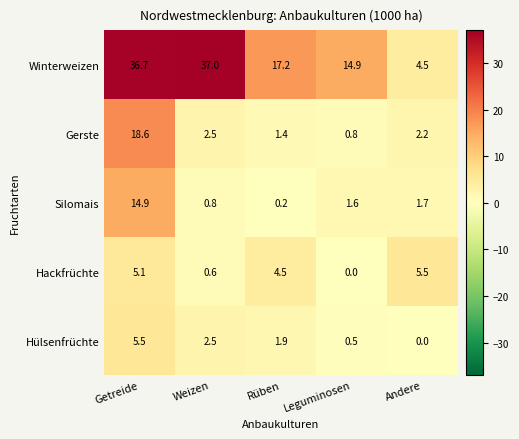

Which series has the widest spread of values?

Winterweizen